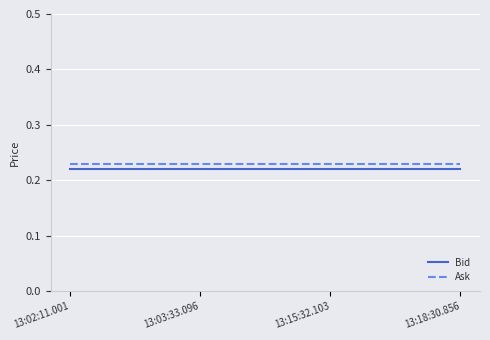

At how many categories does at least one series exceed 0?

4